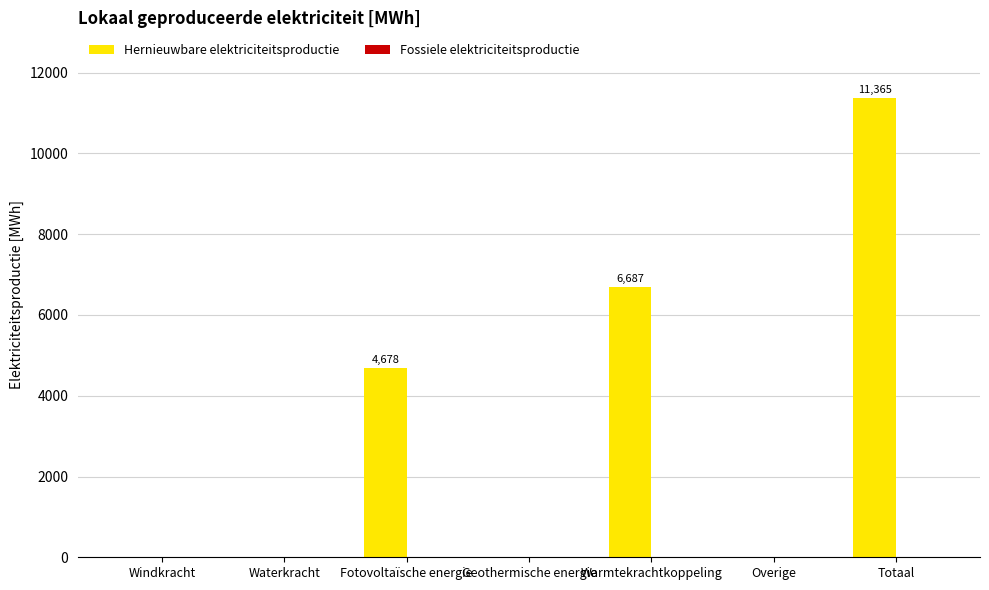

What is the change in value from Geothermische energie to Warmtekrachtkoppeling?

+6687.0